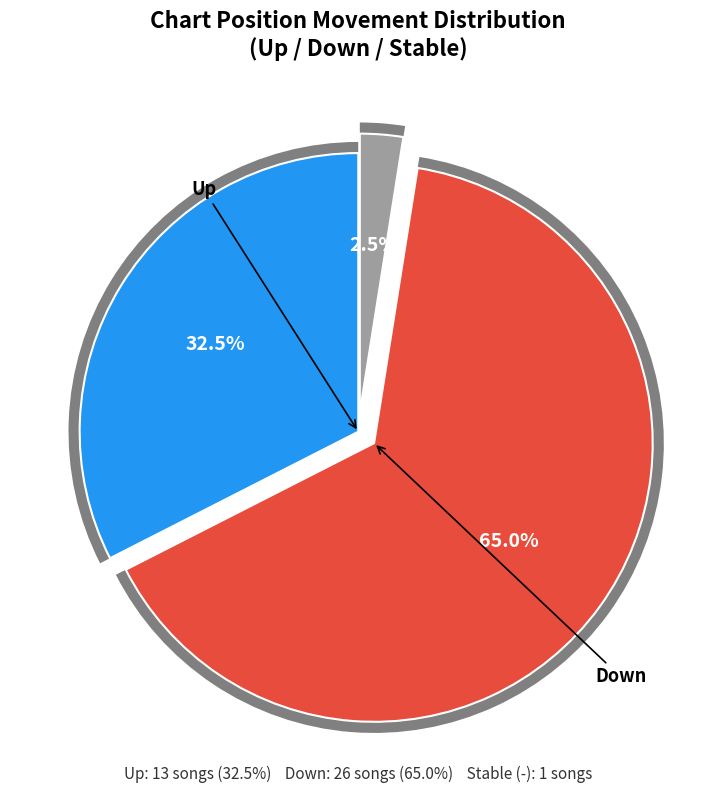

Is up the majority of the pie?

No